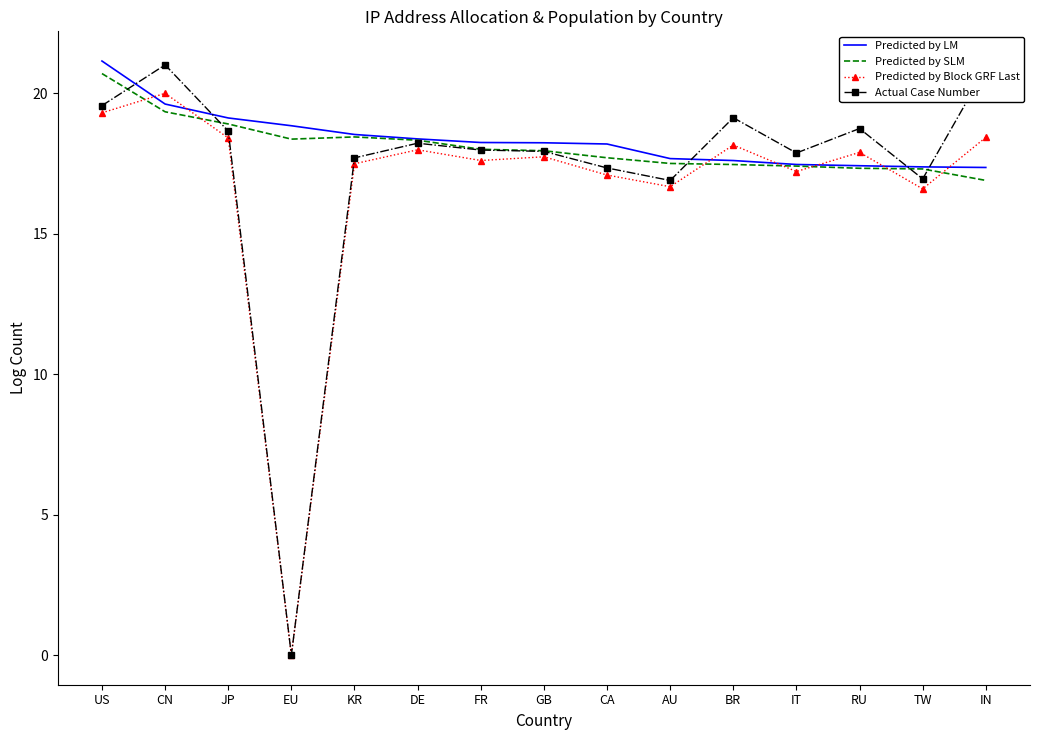

What is the difference between the highest and lowest values at GB?

0.5